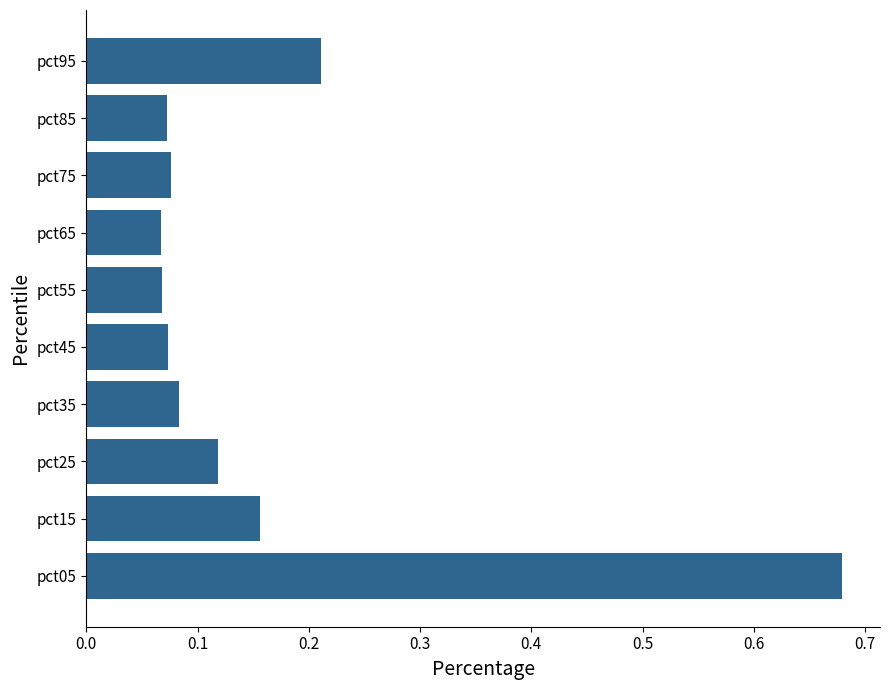

Between pct25 and pct85, which is larger?

pct25